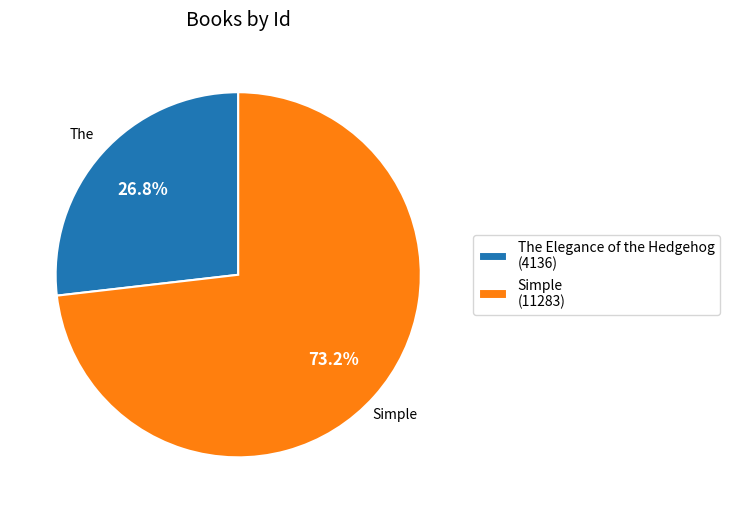

Between The Elegance of the Hedgehog and Simple, which is larger?

Simple